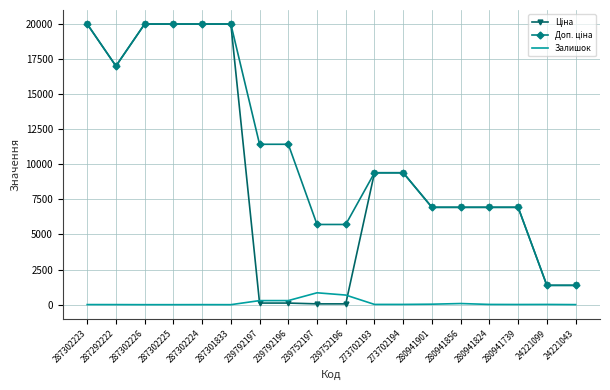

The Залишок series shows 0.0 at 287302226. True or false?

True